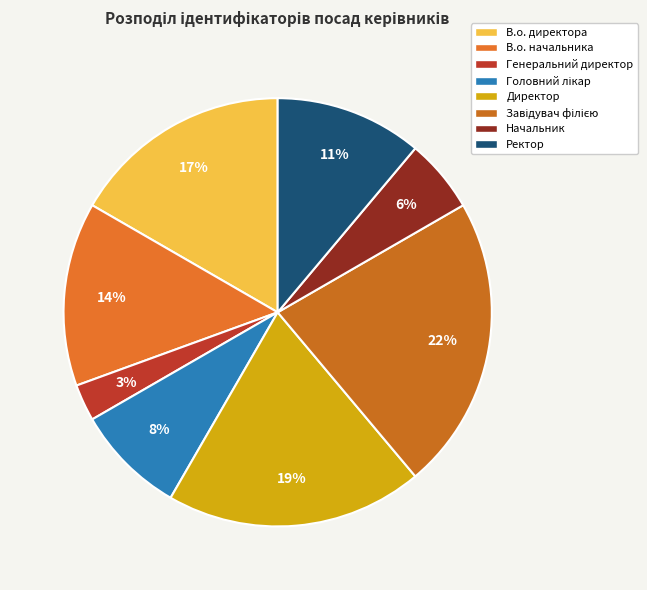

Is it true that Начальник is 20% of the pie?

False